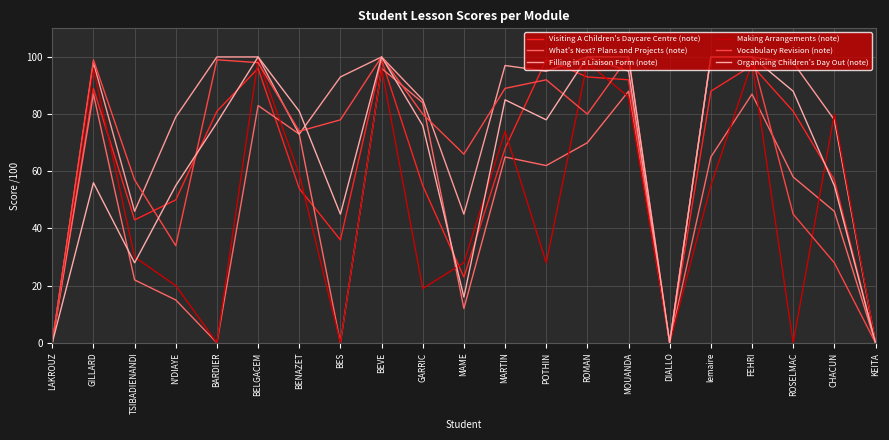

What is the maximum value for Visiting A Children's Daycare Centre (note)?

99